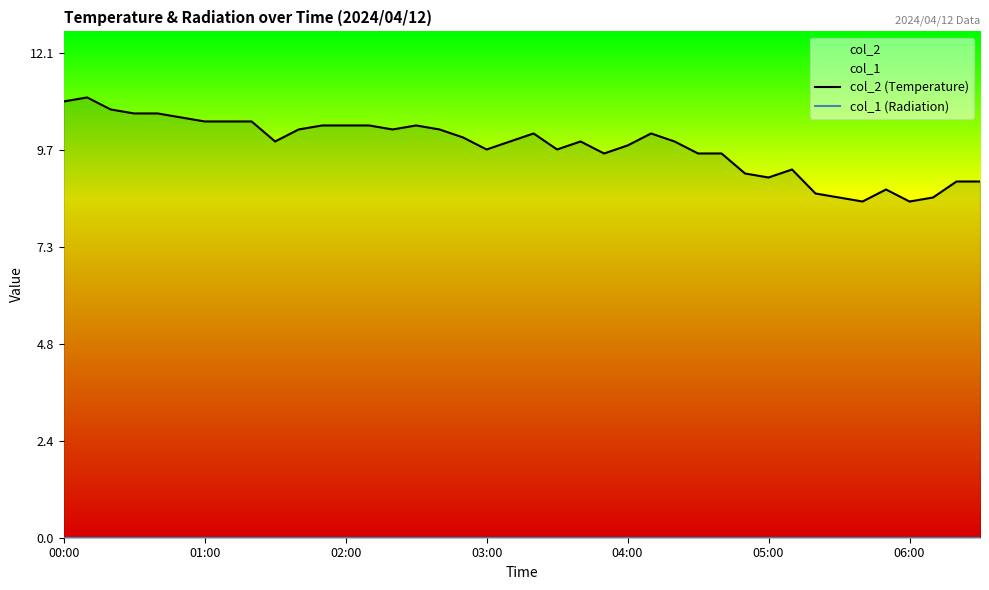

Between 8 and 30, which is larger?

8